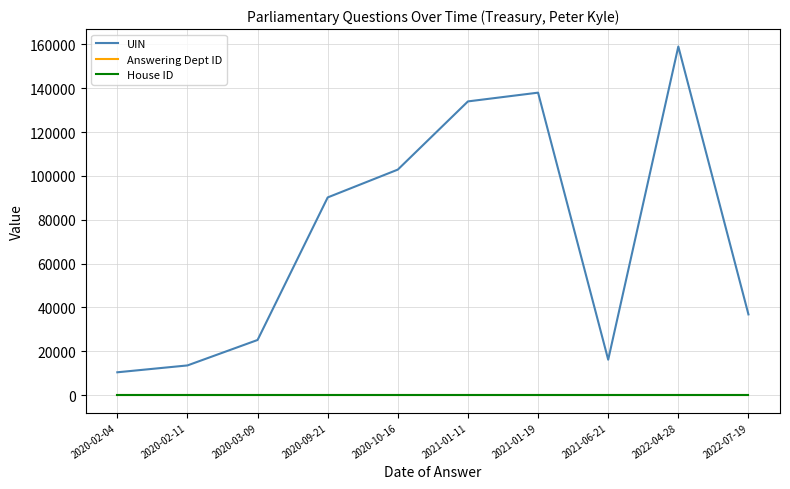

What position from the right is 2020-10-16?

6